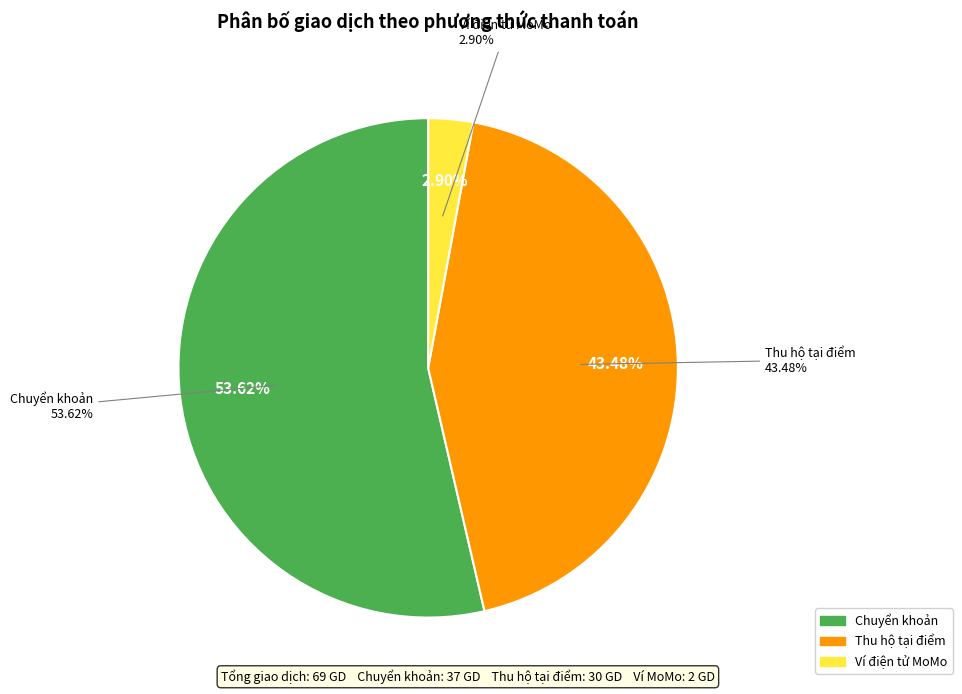

To the nearest percent, what percentage of the pie is Chuyển khoản?

54%